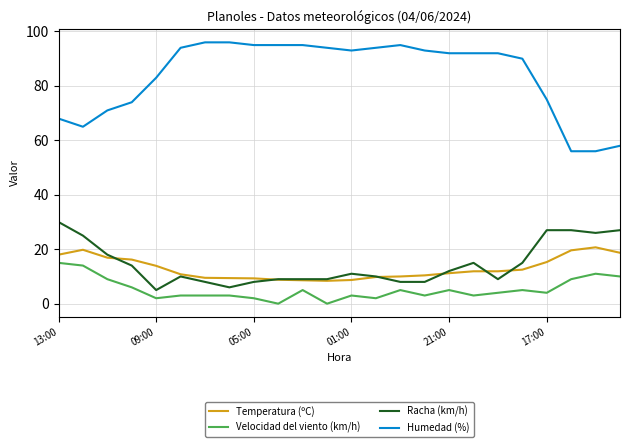

Rank the series by their maximum value, from lowest to highest.

Velocidad del viento (km/h), Temperatura (ºC), Racha (km/h), Humedad (%)